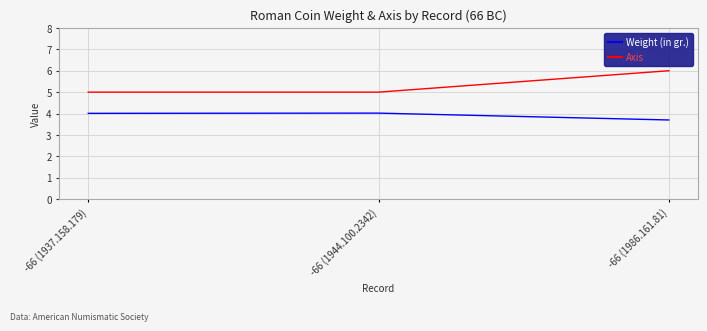

What is the average value of the Axis series?

5.3